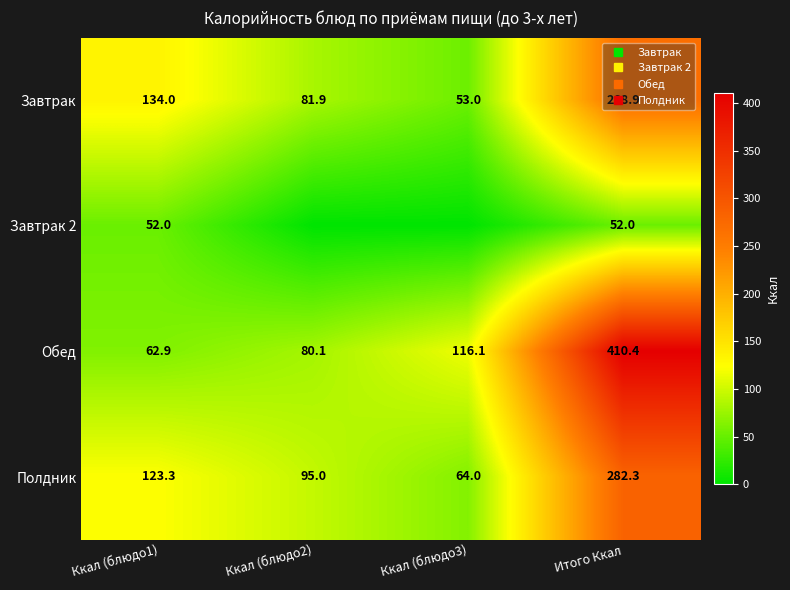

Where is Завтрак 2 nearest to the value 26?

Ккал (блюдо1)